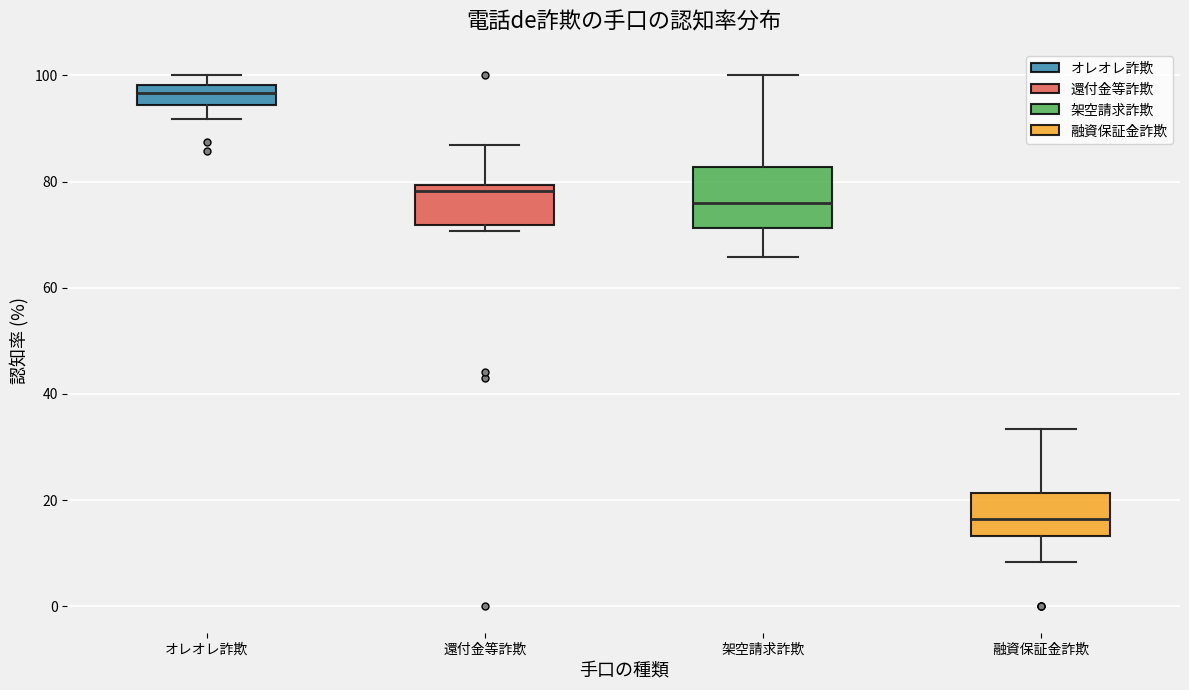

Which box is the tallest, from its lower edge to its upper edge?

架空請求詐欺